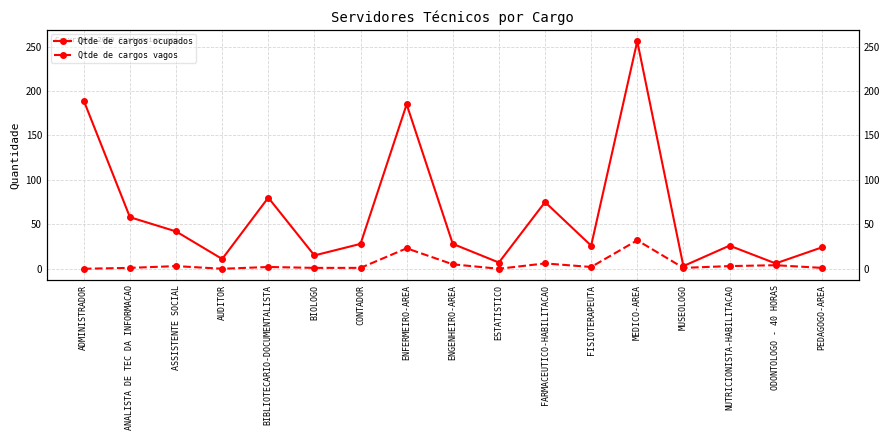

What position from the left is ASSISTENTE SOCIAL?

3